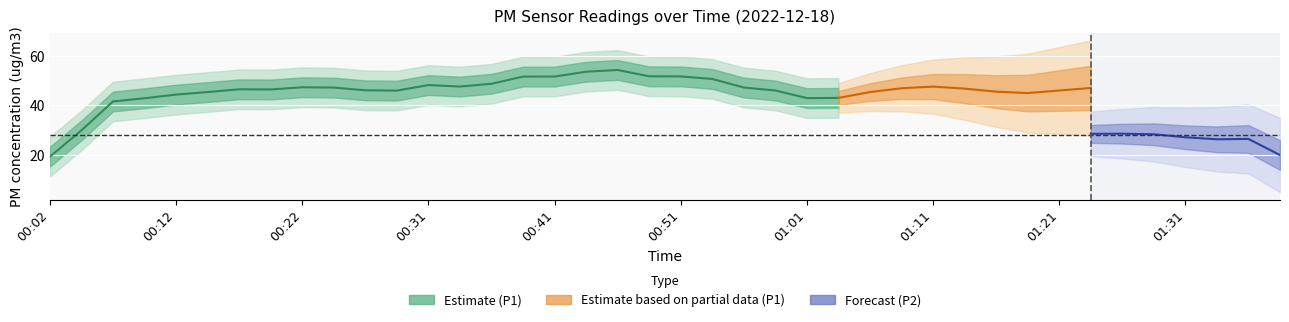

Which series changed the most between 00:02 and 00:24?

P1